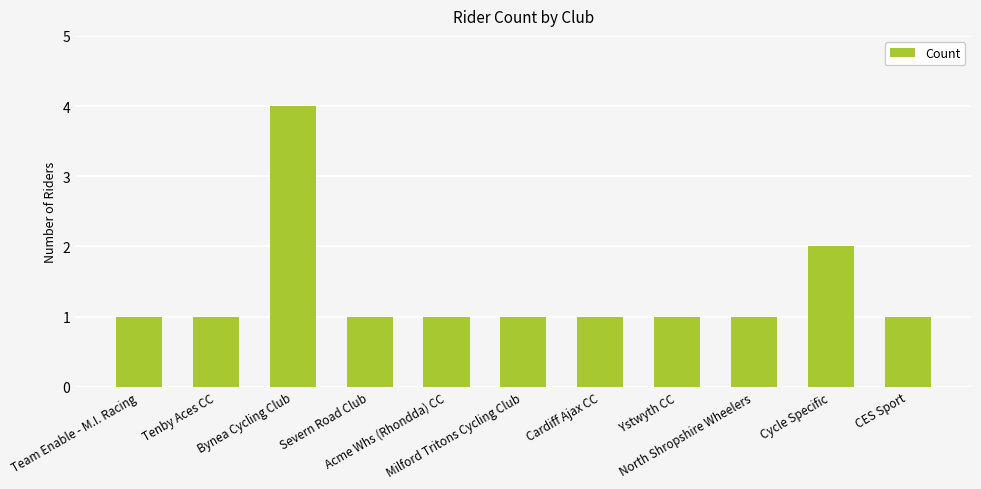

How many data points does each series have?

11